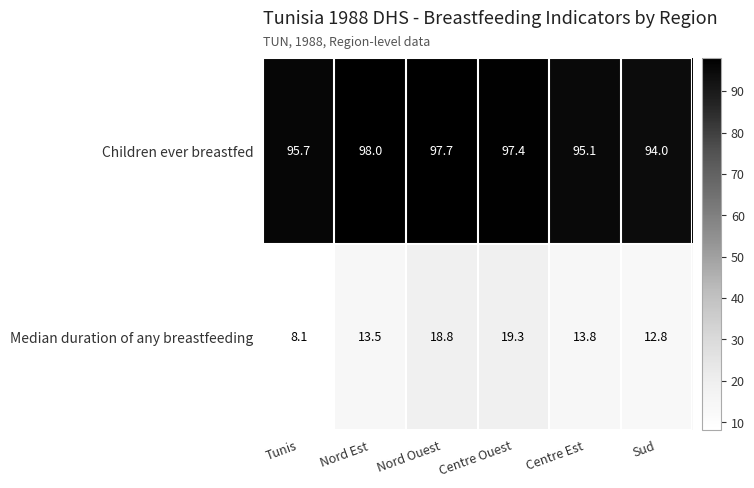

Rank the series by their average value, from highest to lowest.

Children ever breastfed, Median duration of any breastfeeding